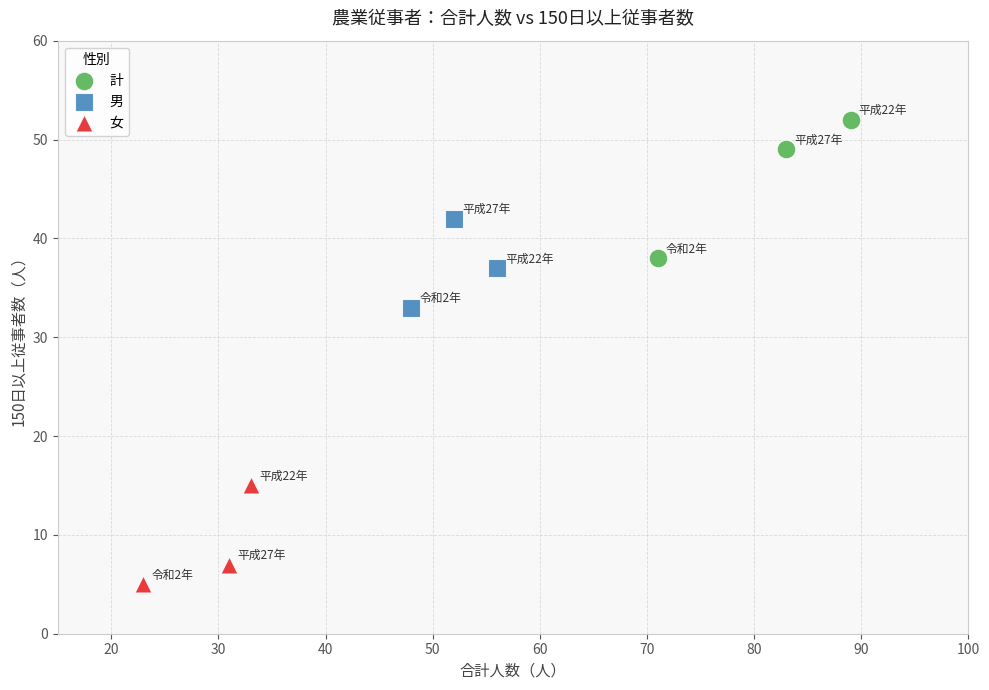

Which series reaches the minimum Y coordinate?

女